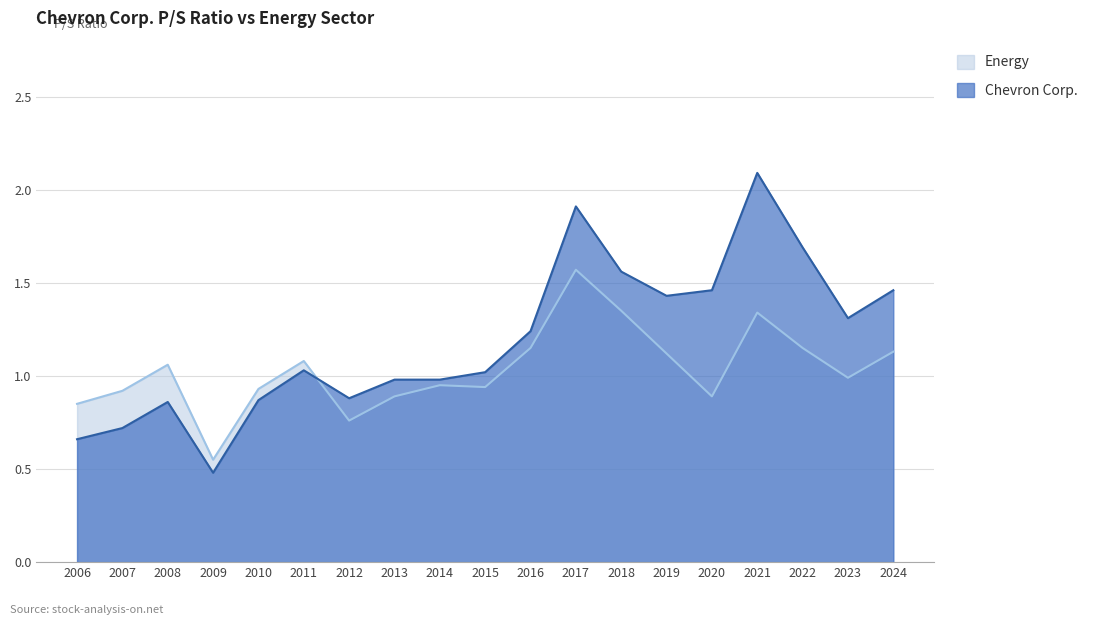

Reading left to right, list all the values displayed in this chart.

Chevron Corp.: 0.7	0.7	0.9	0.5	0.9	1.0	0.9	1.0	1.0	1.0	1.2	1.9	1.6	1.4	1.5	2.1	1.7	1.3	1.5
Energy: 0.8	0.9	1.1	0.6	0.9	1.1	0.8	0.9	0.9	0.9	1.1	1.6	1.4	1.1	0.9	1.3	1.1	1.0	1.1